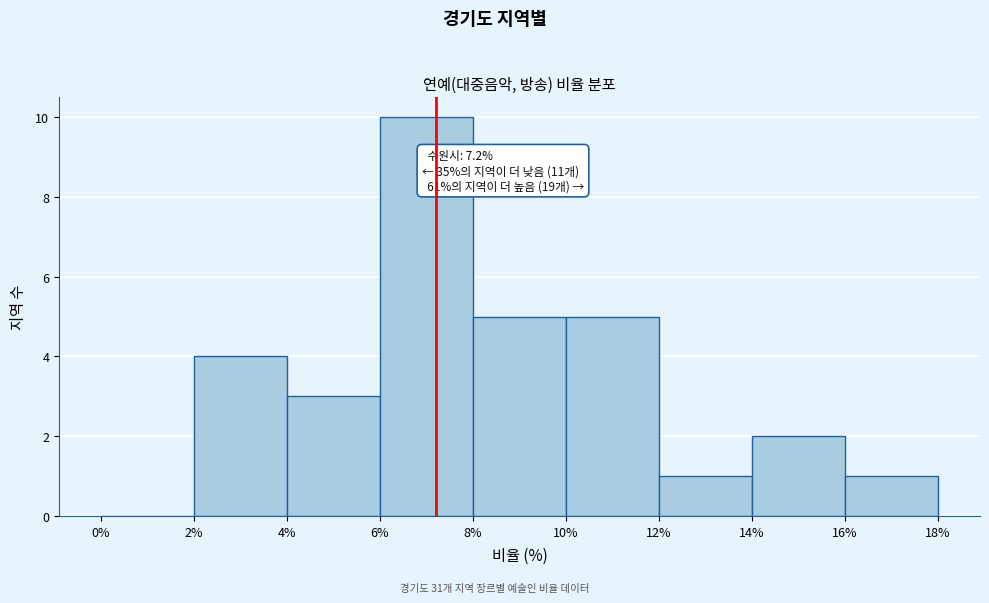

Over which range of the x-axis is the bar tallest?

6% to 8%